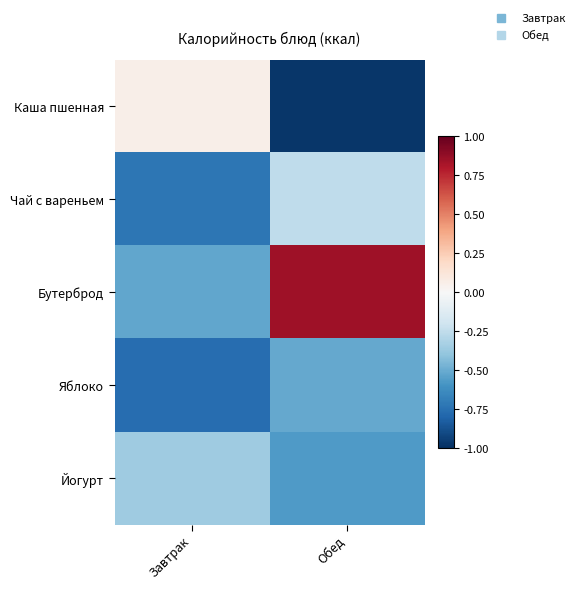

Reading right to left, transcribe all the data shown in this chart.

Каша пшенная: Обед=-1.0	Завтрак=0.1
Чай с вареньем: Обед=-0.3	Завтрак=-0.7
Бутерброд: Обед=0.8	Завтрак=-0.5
Яблоко: Обед=-0.5	Завтрак=-0.8
Йогурт: Обед=-0.6	Завтрак=-0.4